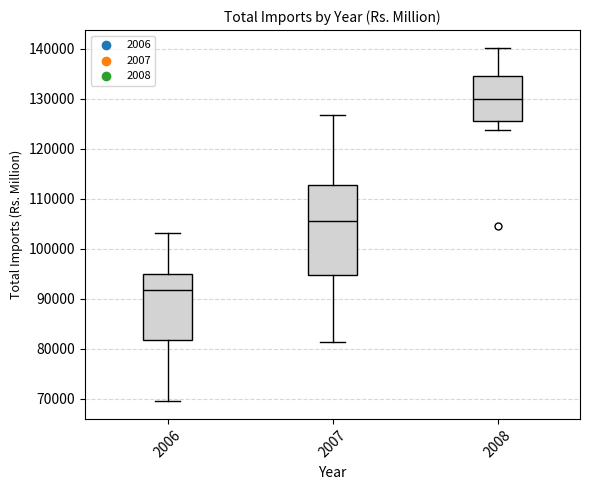

Reading left to right, read every box against the y-axis: the position of its median line, the range the box covers, and the ends of its whiskers. The values are not printed on the chart, so give them approximately, as read against the axis.

2006: median 92000, box 82000 to 95000, whiskers 69000 to 103000
2007: median 106000, box 95000 to 113000, whiskers 81000 to 127000
2008: median 130000, box 126000 to 135000, whiskers 124000 to 140000